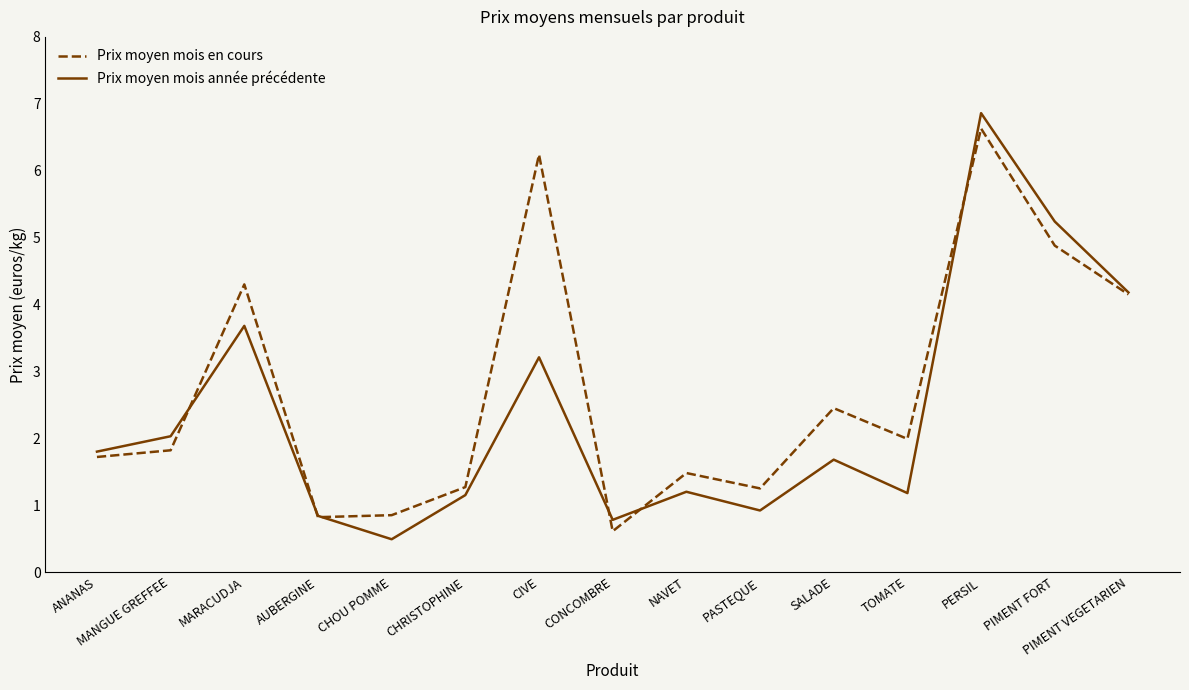

What position from the left is TOMATE?

12